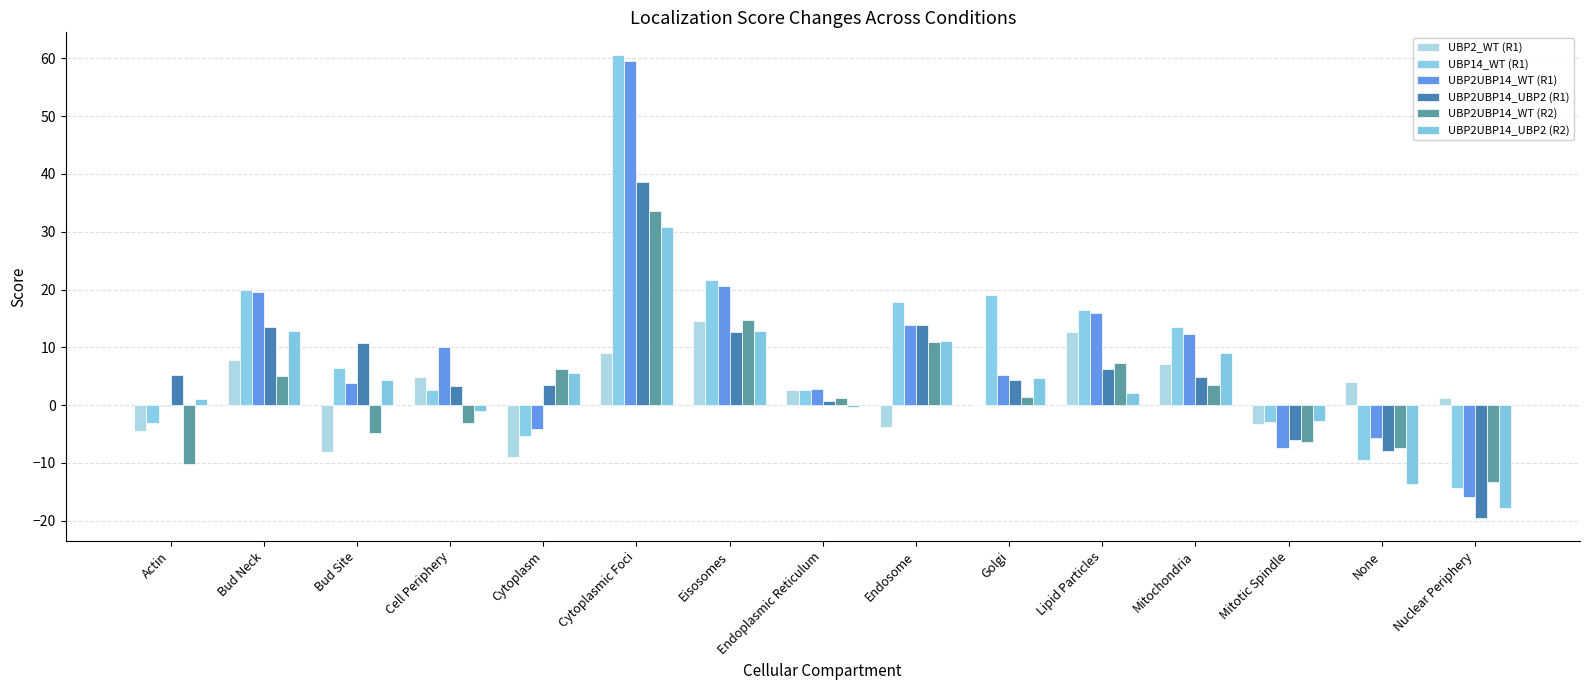

Where does the UBP2UBP14_WT (R2) series first go above 1?

Bud Neck